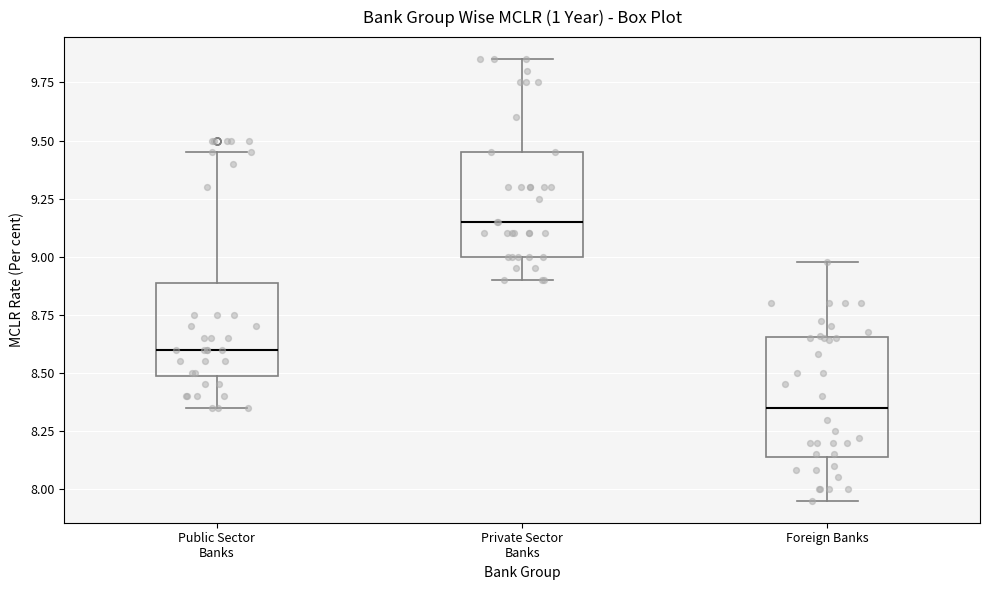

Which box is the tallest, from its lower edge to its upper edge?

Foreign Banks